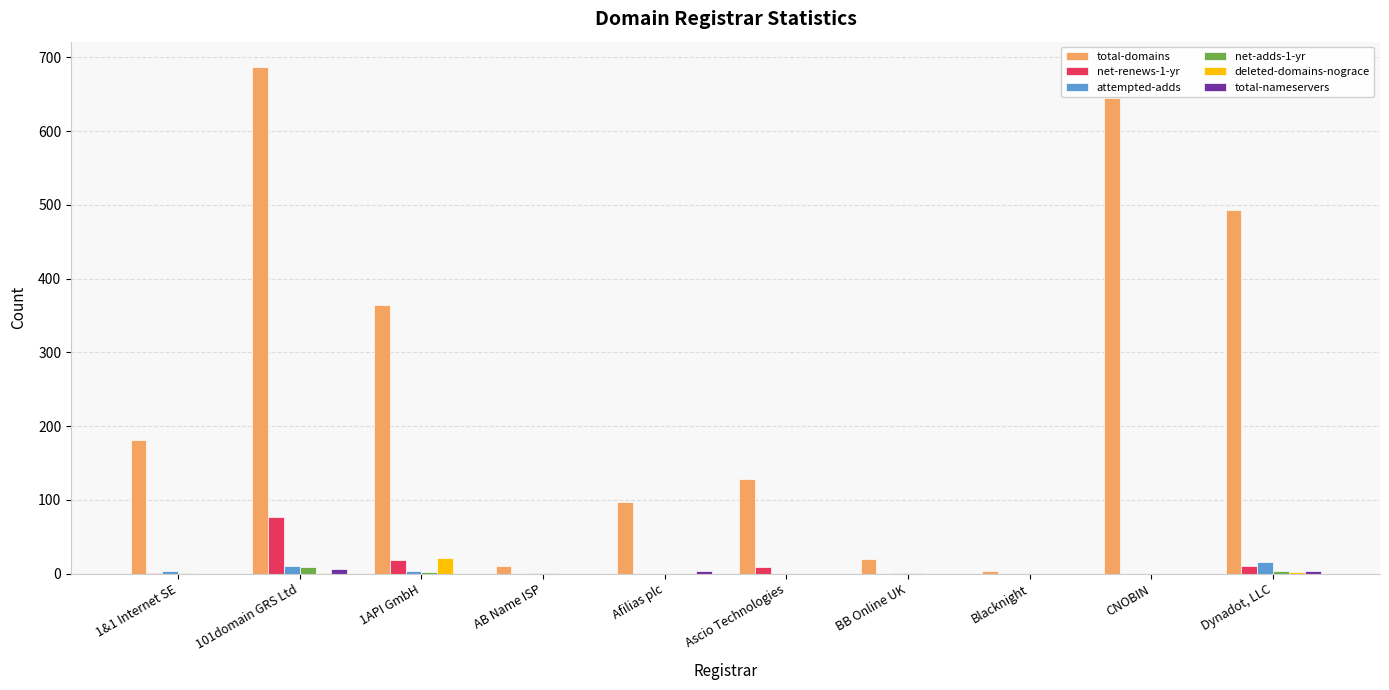

The value of total-domains at Afilias plc is 97. True or false?

True